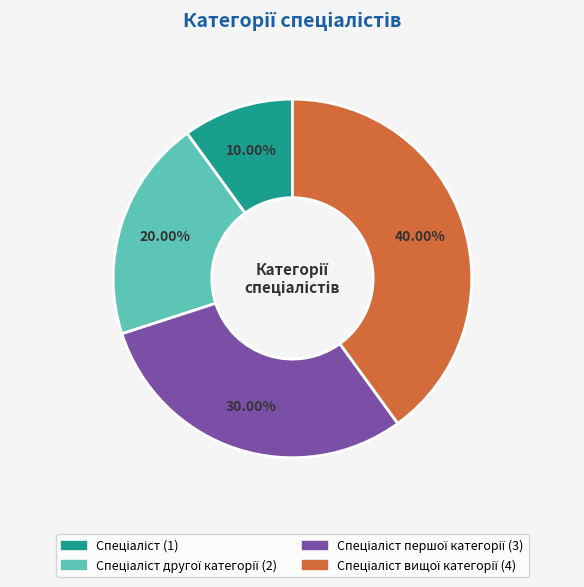

Is there any slice that represents more than half of the pie?

No